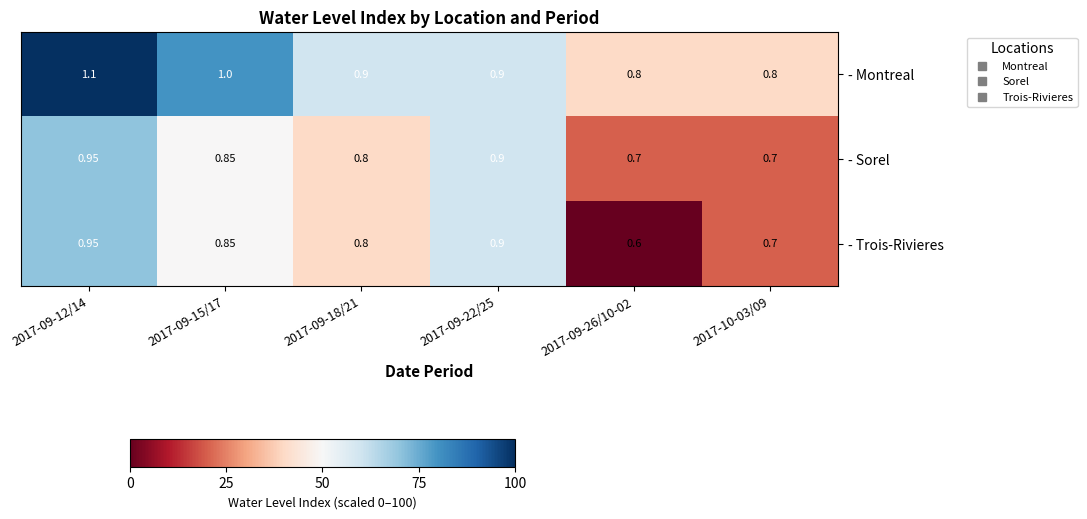

Which series has the largest range (max minus min)?

- Trois-Rivieres